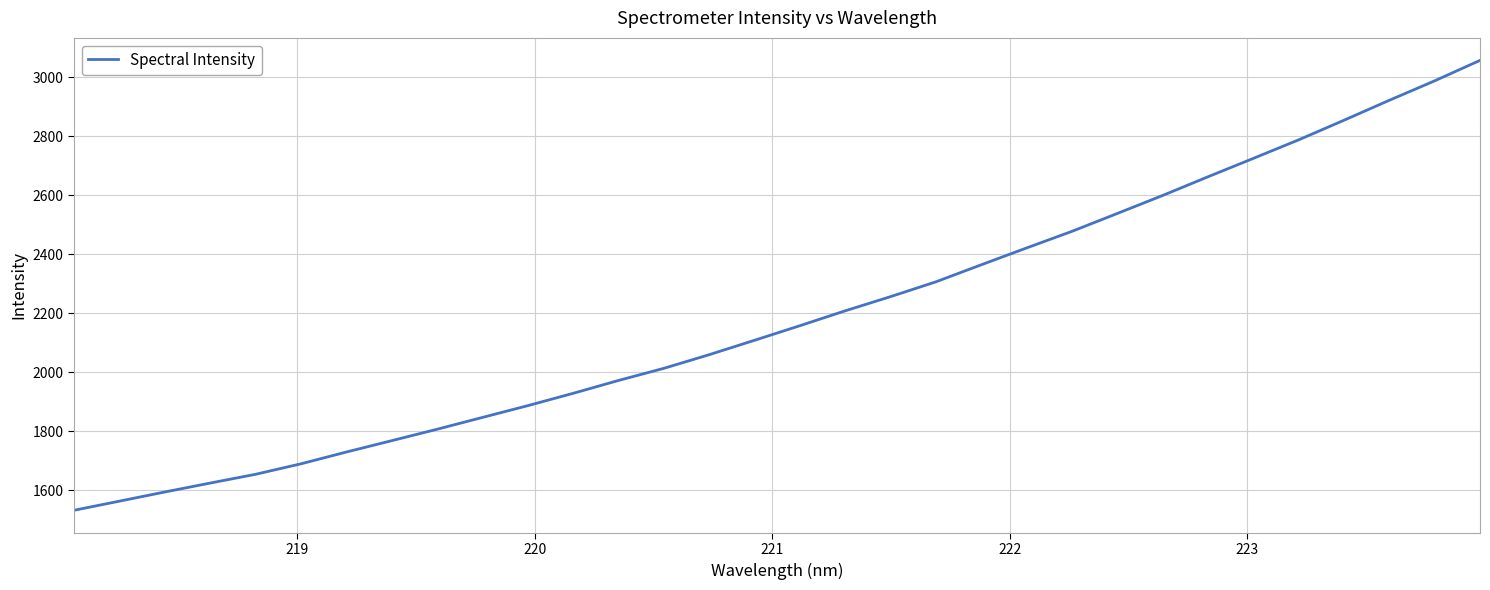

What is the difference between the maximum and minimum values?

1524.7